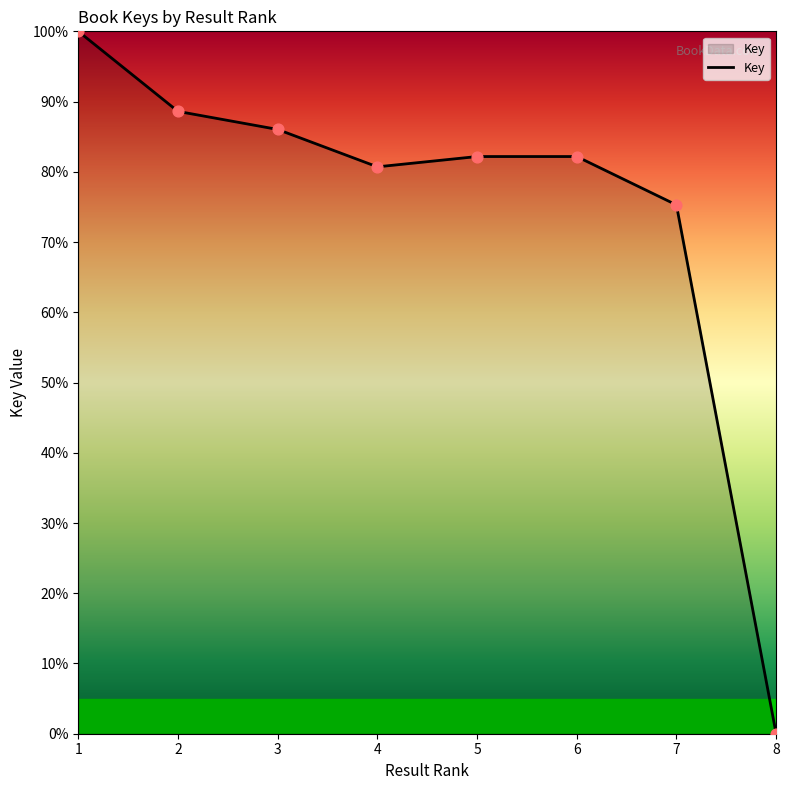

Approximately how many times larger is the value at 6 compared to 1?

0.8